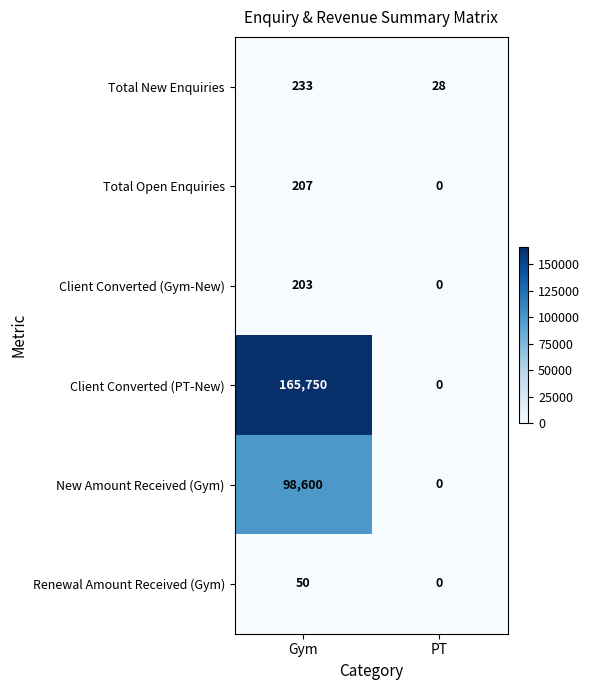

What is the average value of the Total Open Enquiries series?

104